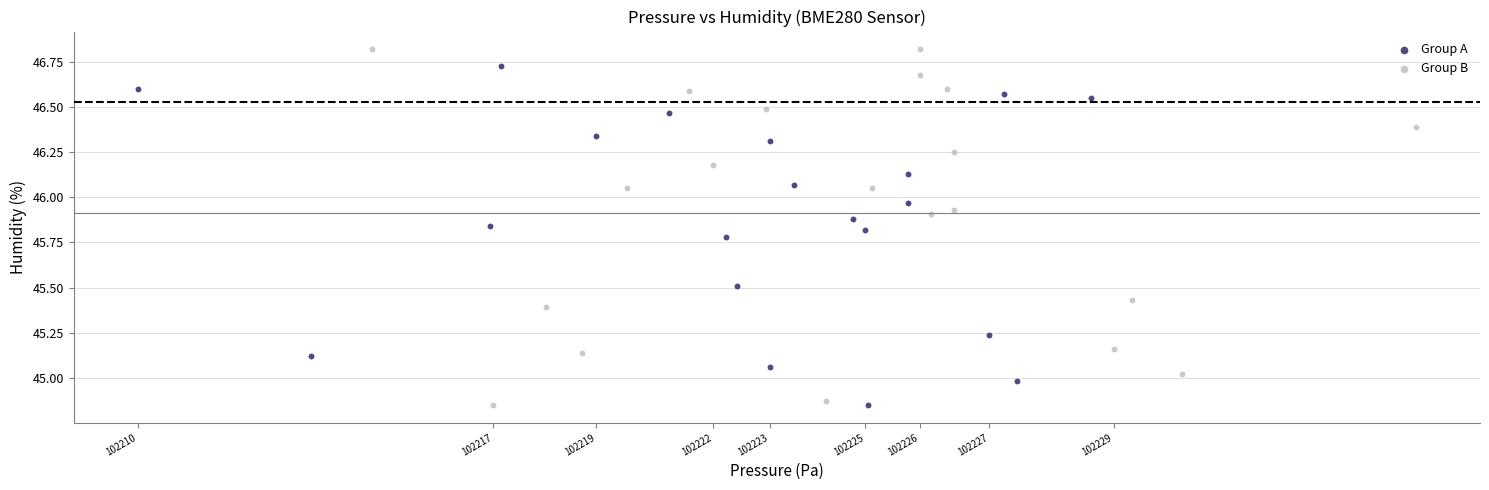

Which series contains the highest Y value?

Group B